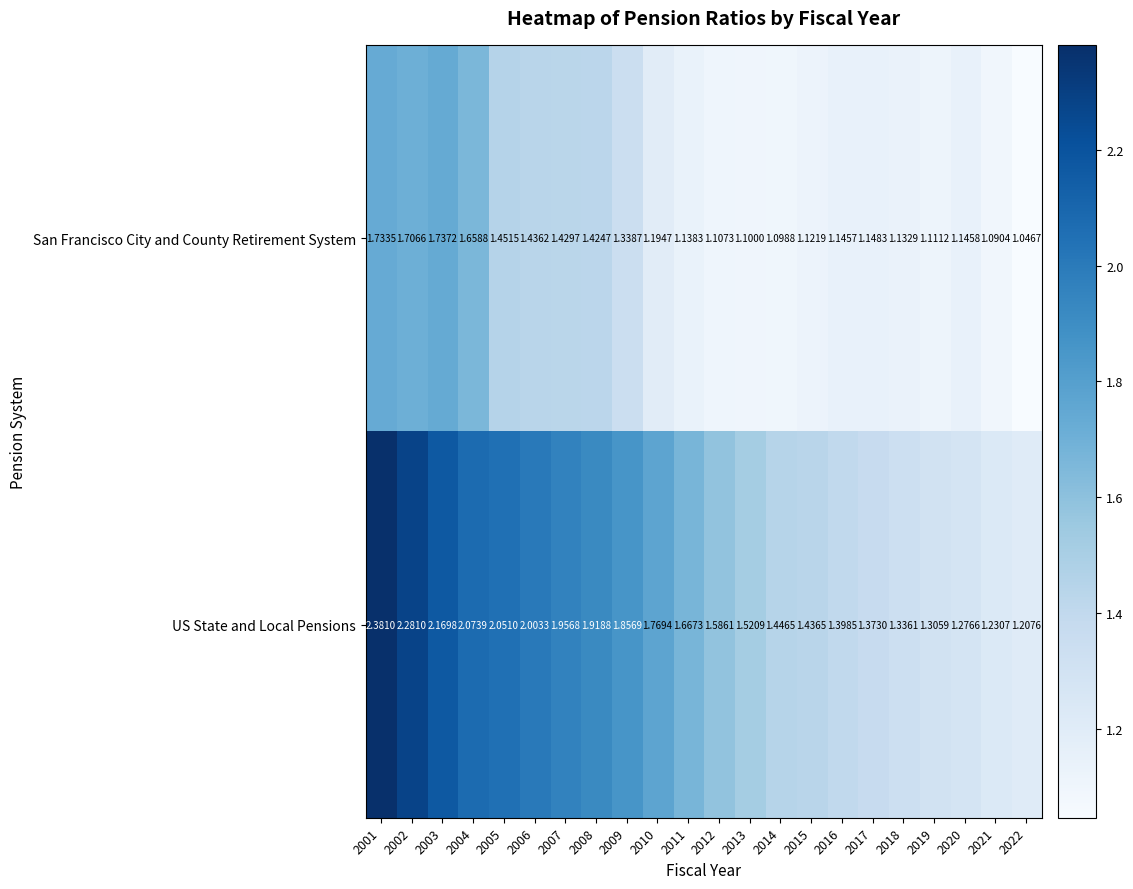

At which category is the sum across all series the highest?

2001